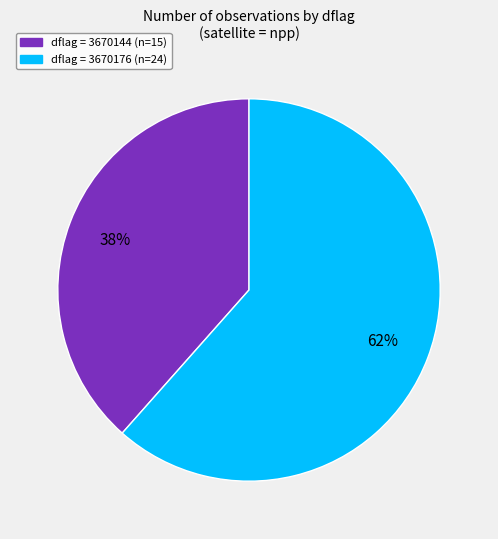

Is there a majority slice in this chart?

Yes